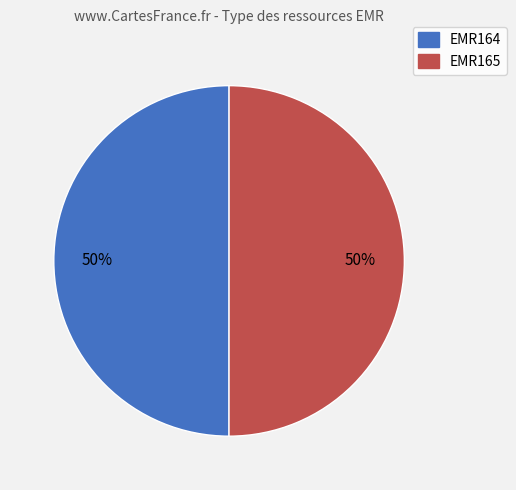

What percentage is the EMR164 slice, to the nearest percent?

50%